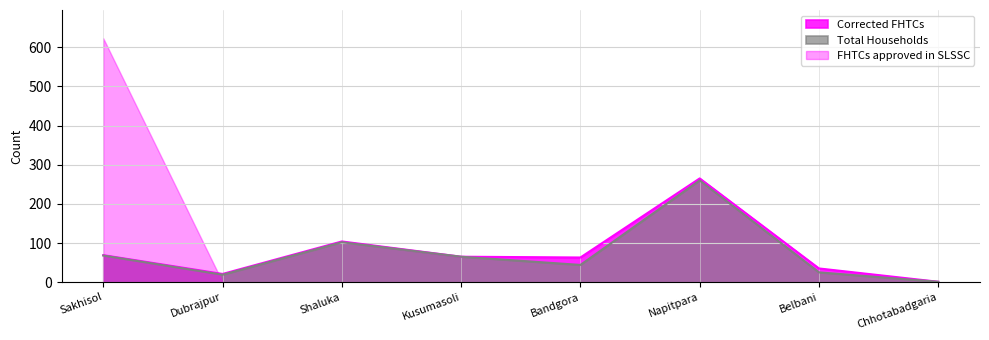

How many data points in Corrected FHTCs are above 65?

3